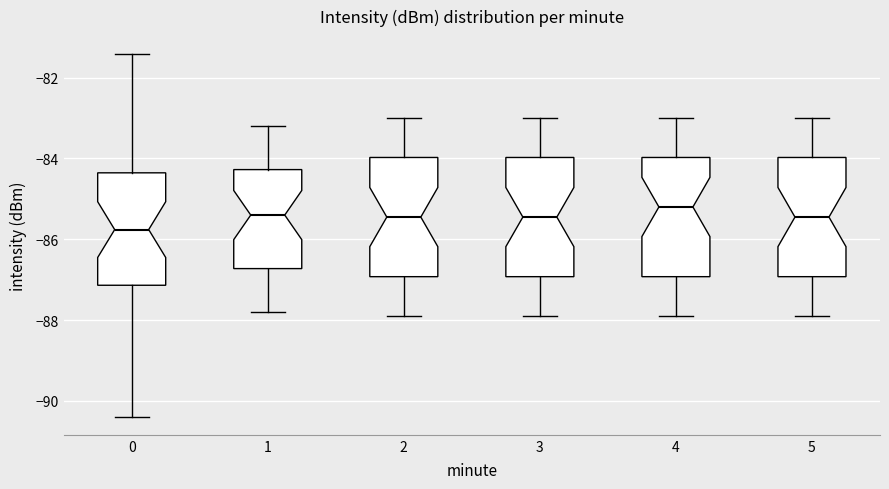

Which box has the lowest median line?

0